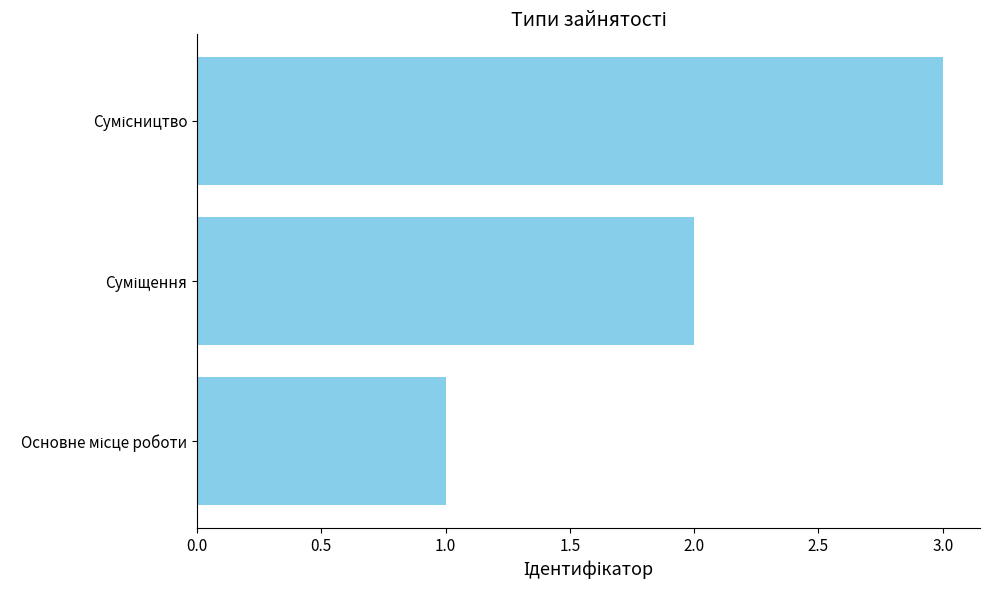

What is the sum of all values?

6